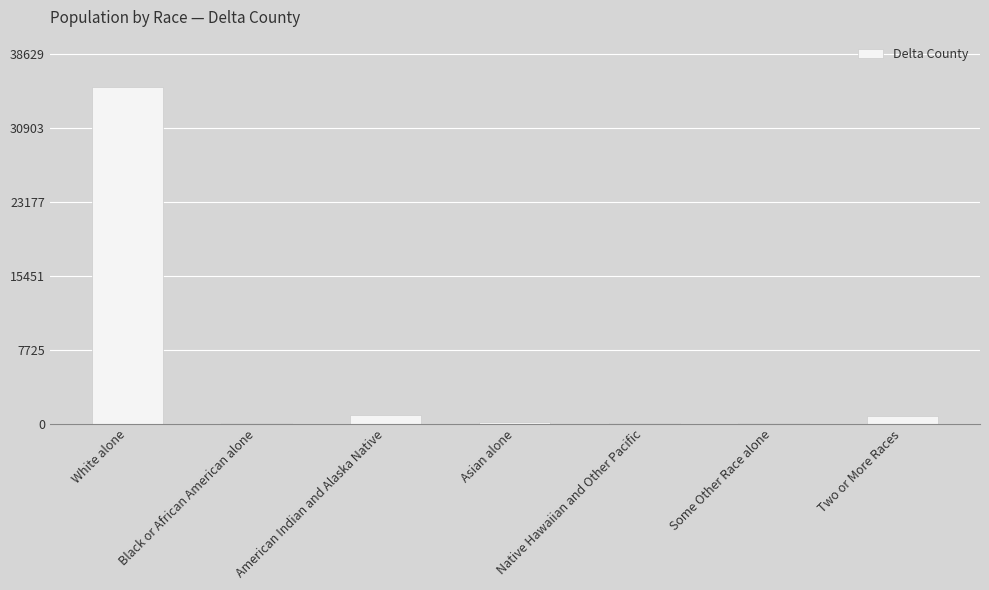

Between White alone and Native Hawaiian and Other Pacific, which is larger?

White alone